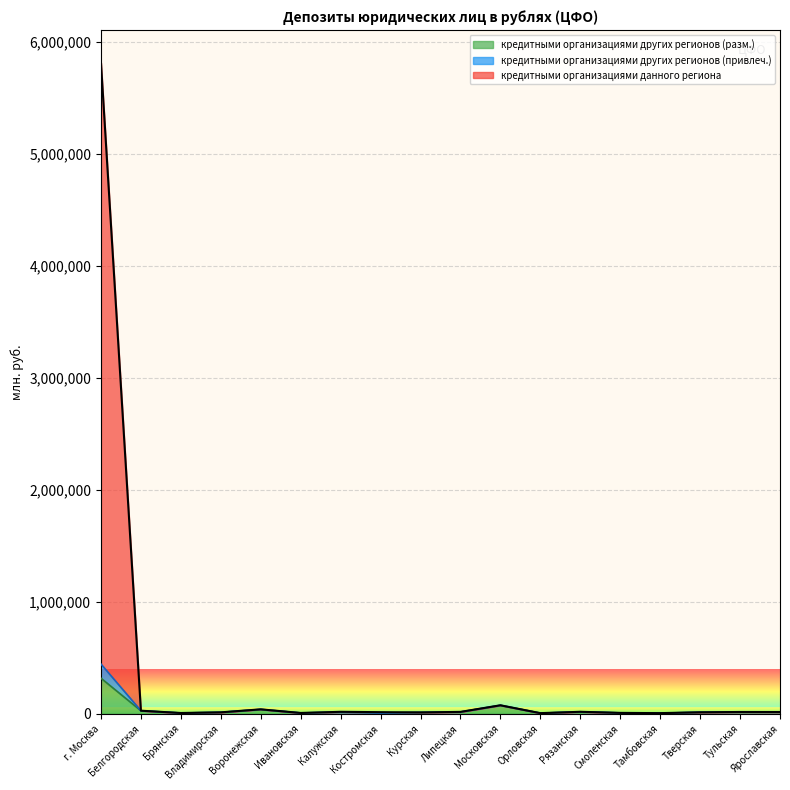

The value of кредитными организациями данного региона at Брянская is 9334. True or false?

False